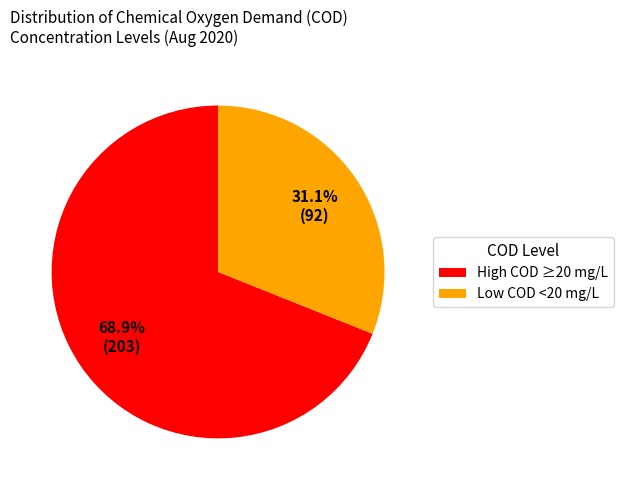

How many segments does this pie chart have?

2